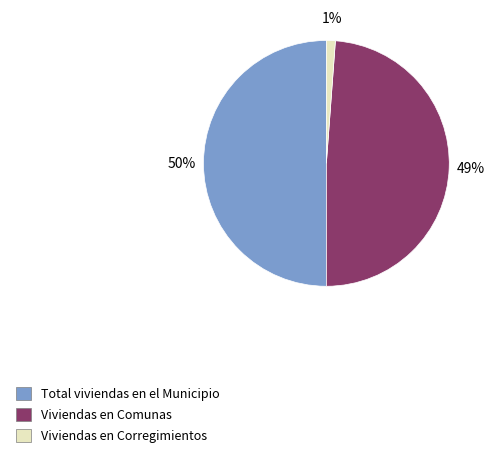

To the nearest percent, what portion does Viviendas en Comunas represent?

49%